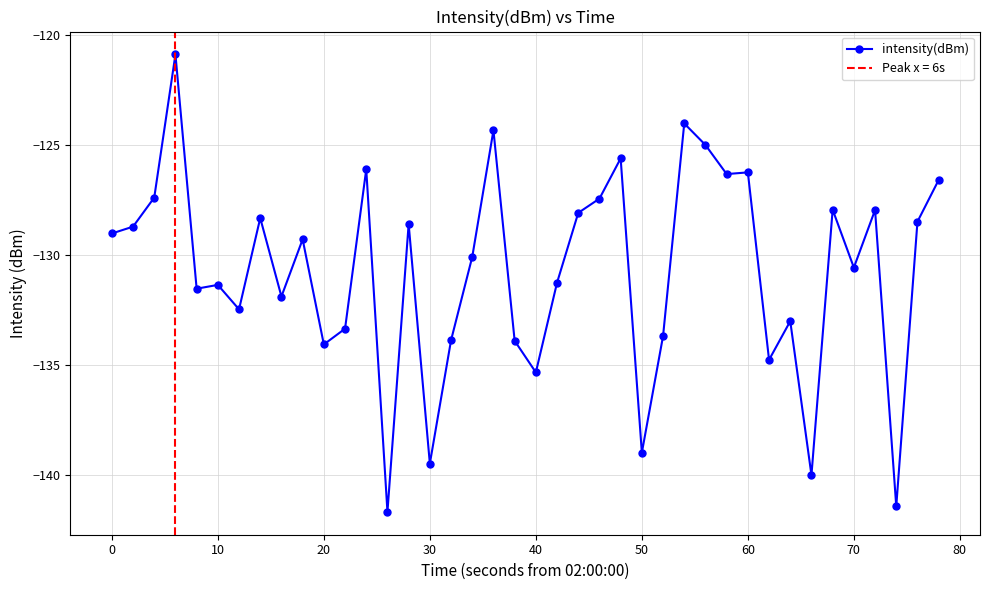

How many distinct data groups are displayed?

1